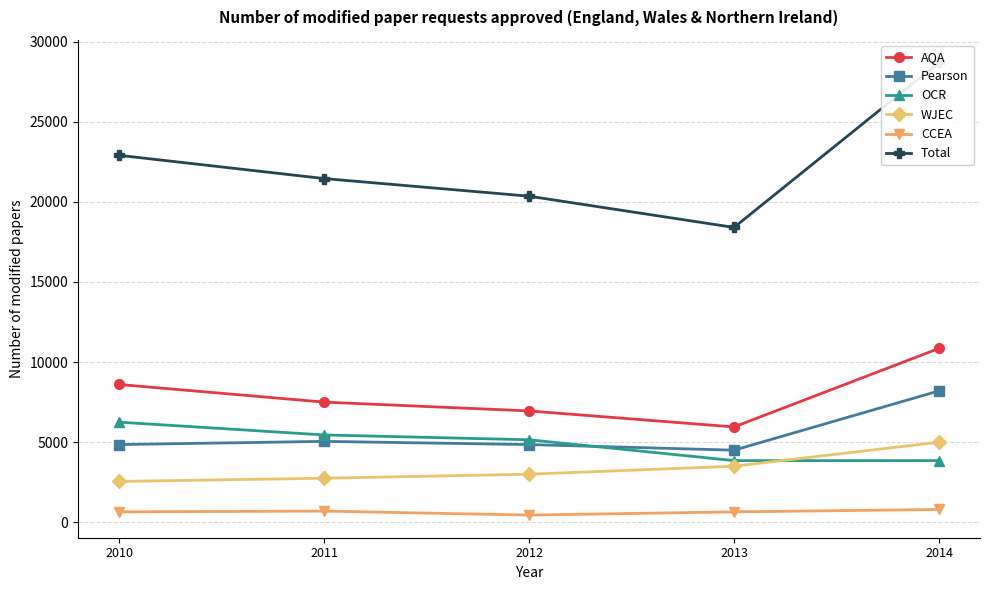

What is the value of the WJEC point at the 1st from the left?

2550